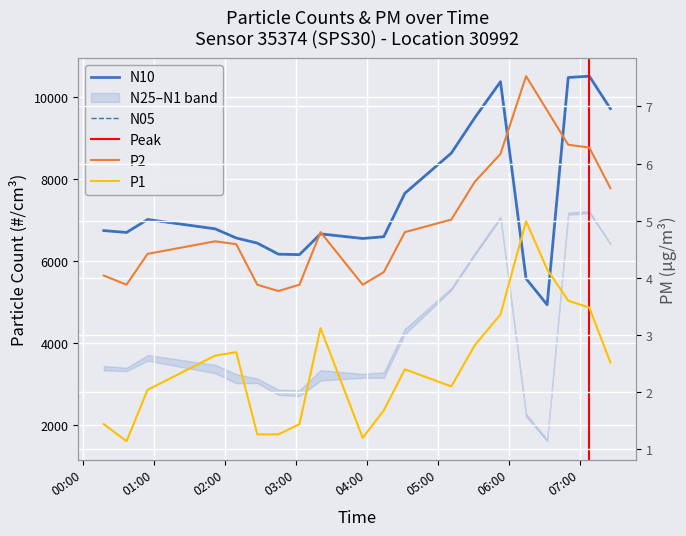

List the series in order of their peak value, highest first.

N10, N05, P2, P1